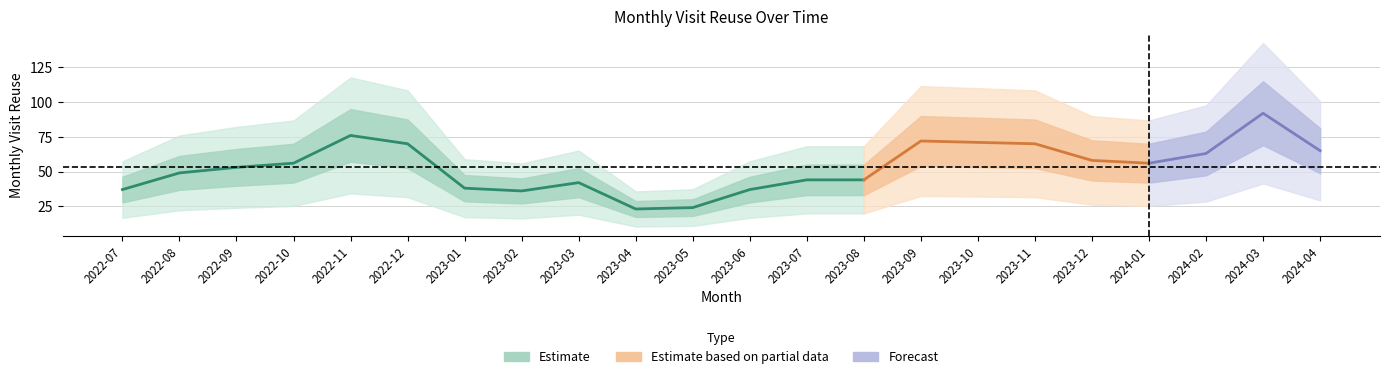

At which category does the data reach its first local valley?

2023-02